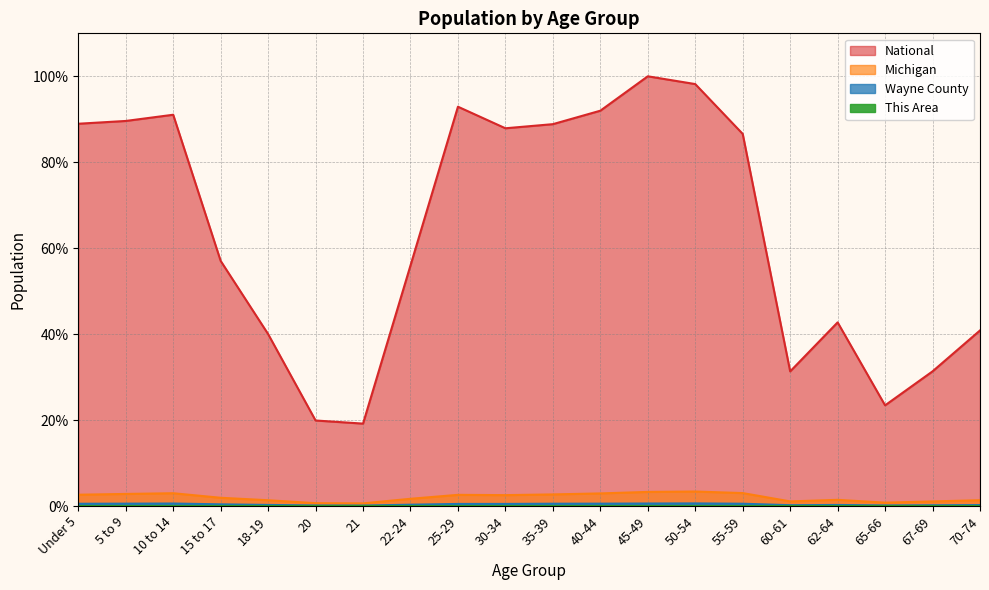

True or false: Wayne County and Michigan intersect in this chart.

False